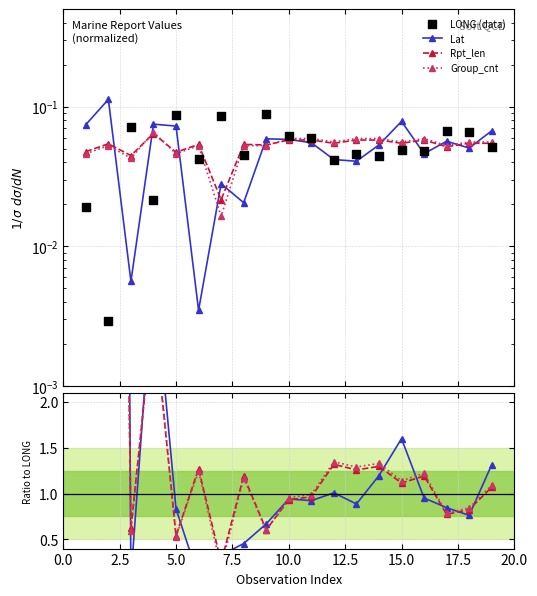

Which series contains the highest Y value?

LAT